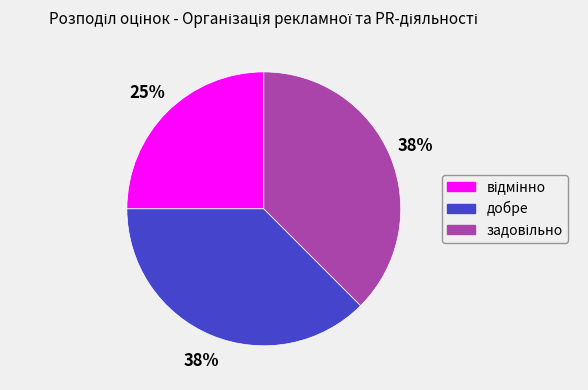

To the nearest percent, what is the average slice percentage?

33%